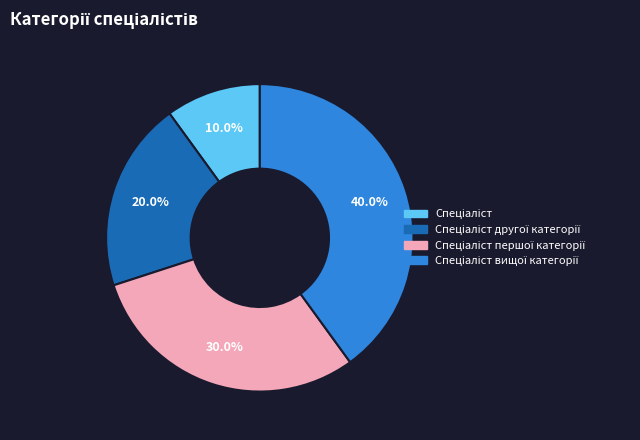

Does any single category account for the majority?

No